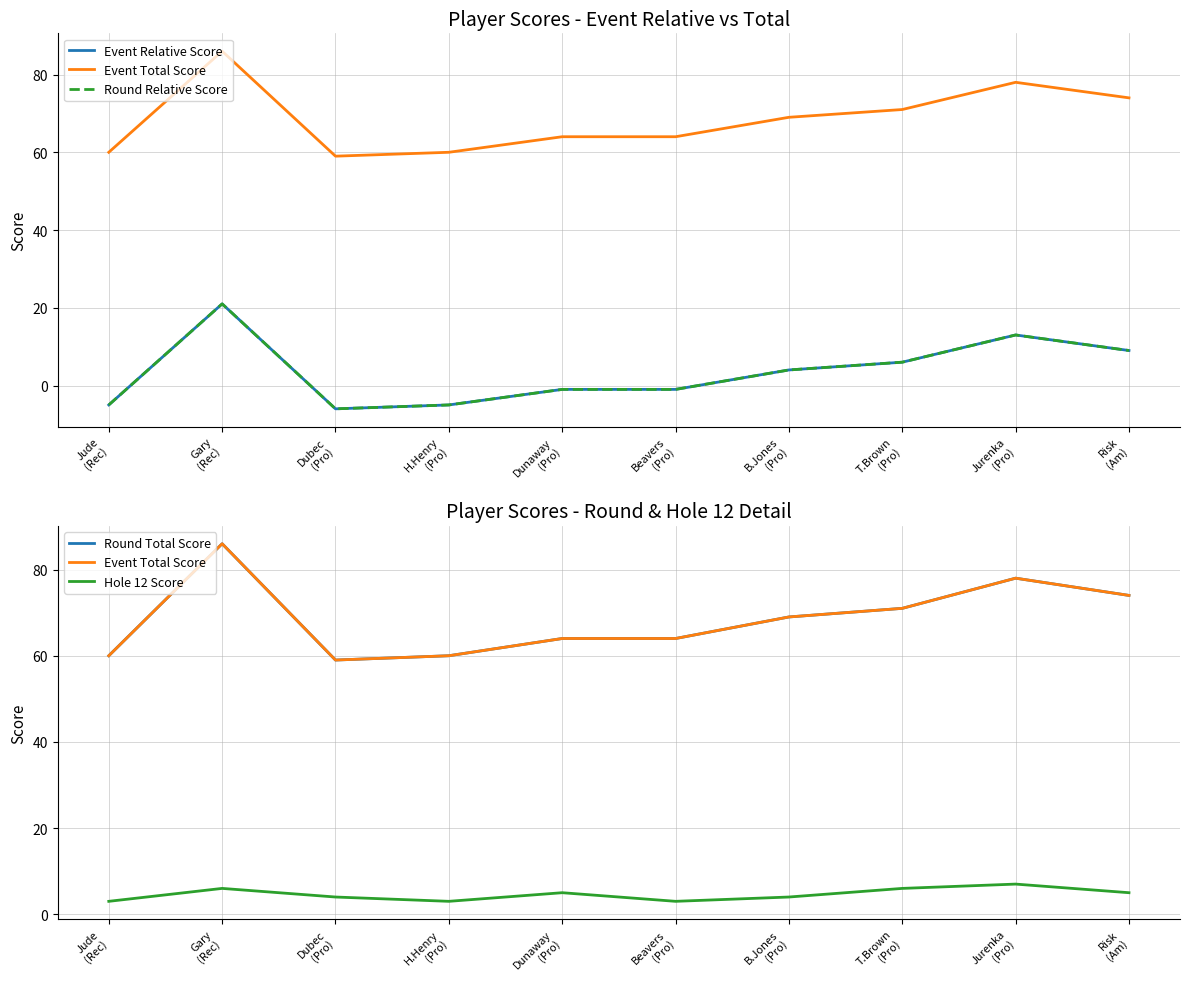

List the labels in order of Event Relative Score value, smallest first.

Dubec
(Pro), Jude
(Rec), H.Henry
(Pro), Dunaway
(Pro), Beavers
(Pro), B.Jones
(Pro), T.Brown
(Pro), Risk
(Am), Jurenka
(Pro), Gary
(Rec)